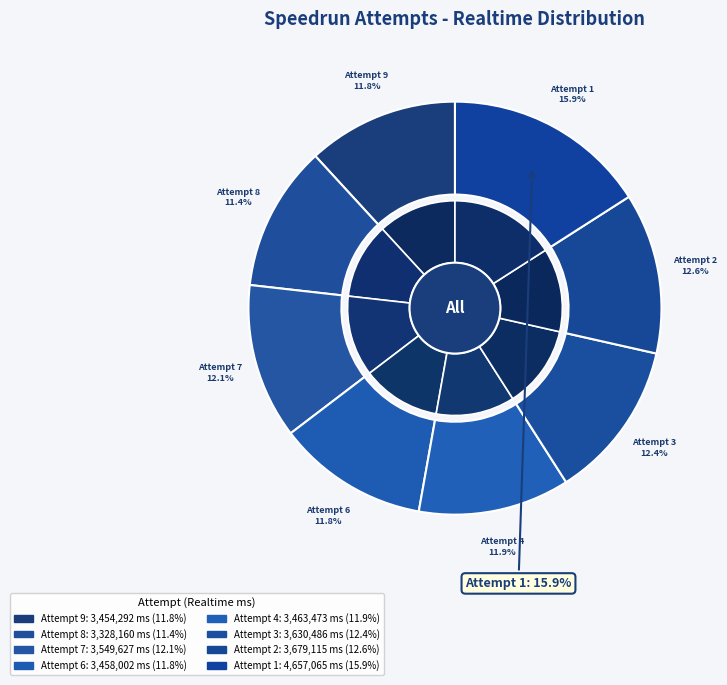

Is there a majority slice in this chart?

No